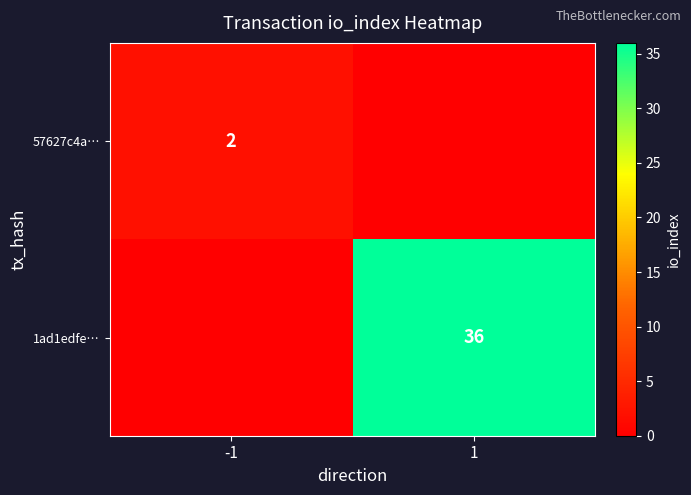

At how many categories does at least one series exceed 35?

1